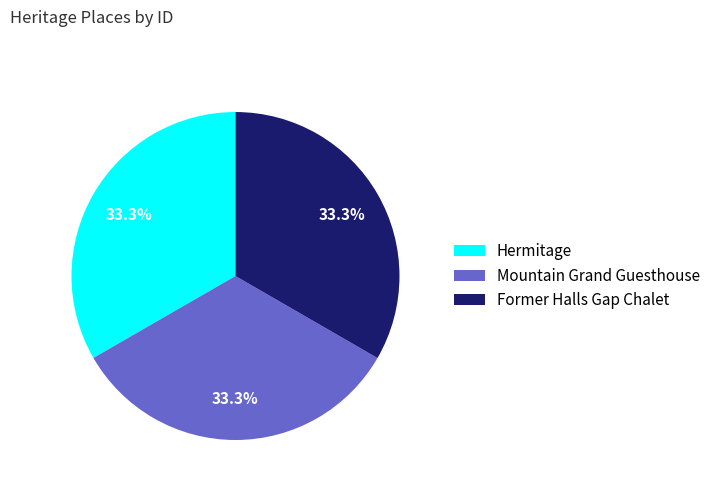

To the nearest percent, what percentage of the pie is Former Halls Gap Chalet?

33%